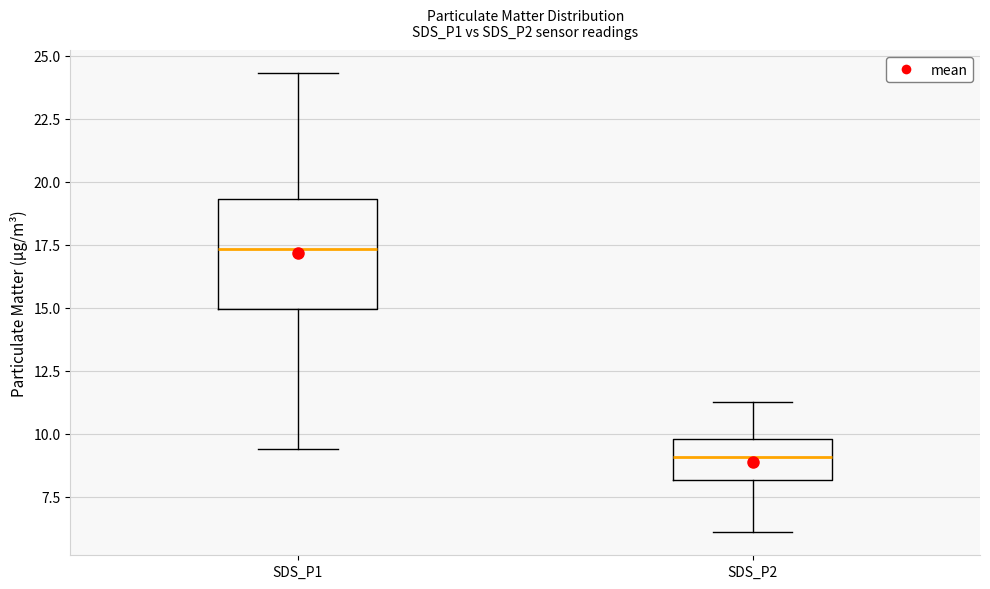

Which box has the lowest median line?

SDS_P2